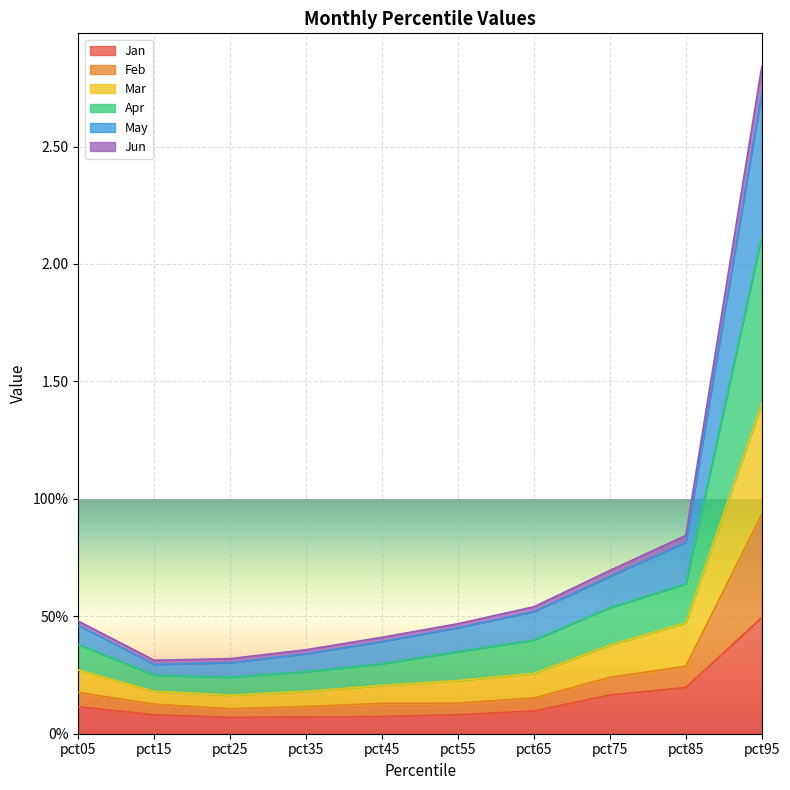

List the labels in order of Feb value, largest first.

pct95, pct85, pct75, pct65, pct05, pct55, pct45, pct35, pct25, pct15